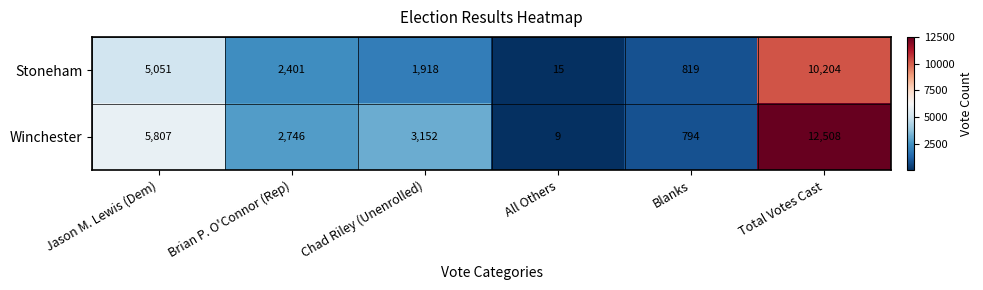

The Winchester series shows 20750 at Total Votes Cast. True or false?

False